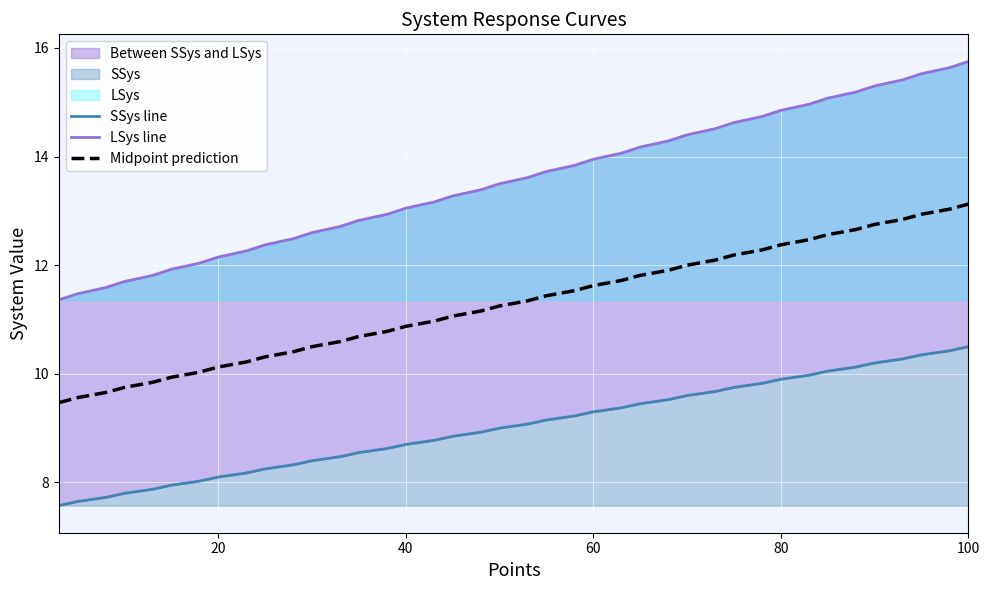

What is the lowest value of the Midpoint prediction series?

9.5